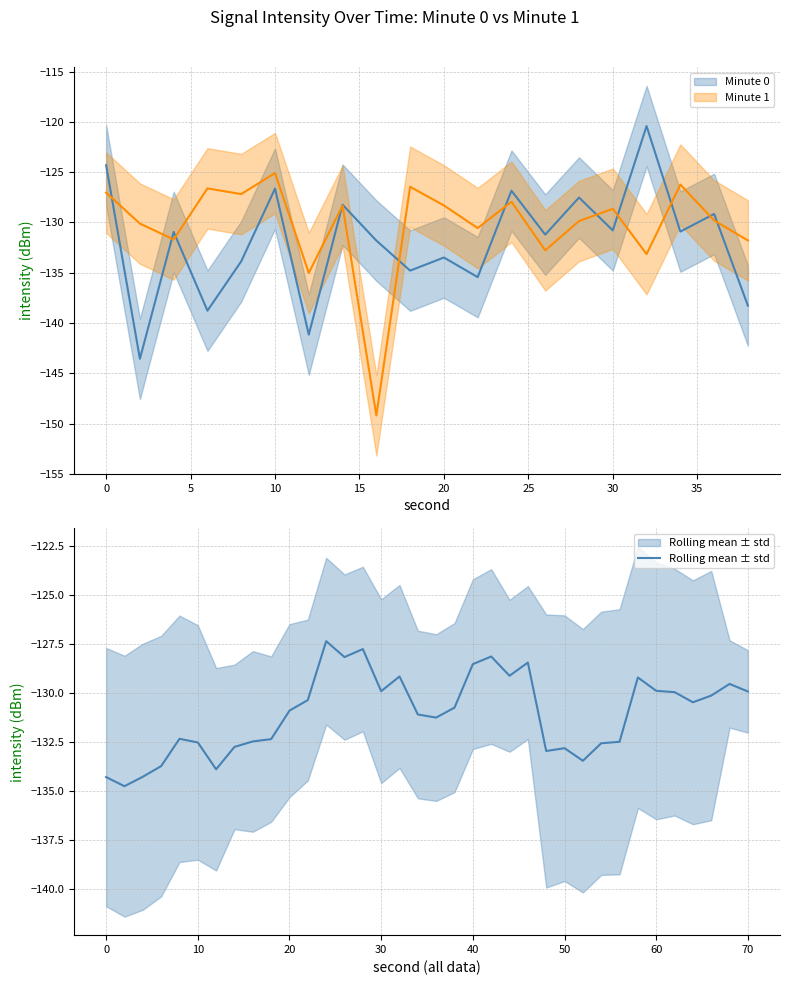

Reading left to right, what are all the values shown in this chart?

mean: -124.3	-143.6	-130.9	-138.8	-133.9	-126.6	-141.1	-128.2	-131.8	-134.8	-133.5	-135.4	-126.8	-131.2	-127.5	-130.8	-120.4	-130.9	-129.2	-138.3
upper: -120.3	-139.6	-126.9	-134.8	-129.9	-122.6	-137.1	-124.2	-127.8	-130.8	-129.5	-131.4	-122.8	-127.2	-123.5	-126.8	-116.4	-126.9	-125.2	-134.3
lower: -128.3	-147.6	-134.9	-142.8	-137.9	-130.6	-145.1	-132.2	-135.8	-138.8	-137.5	-139.4	-130.8	-135.2	-131.5	-134.8	-124.4	-134.9	-133.2	-142.3